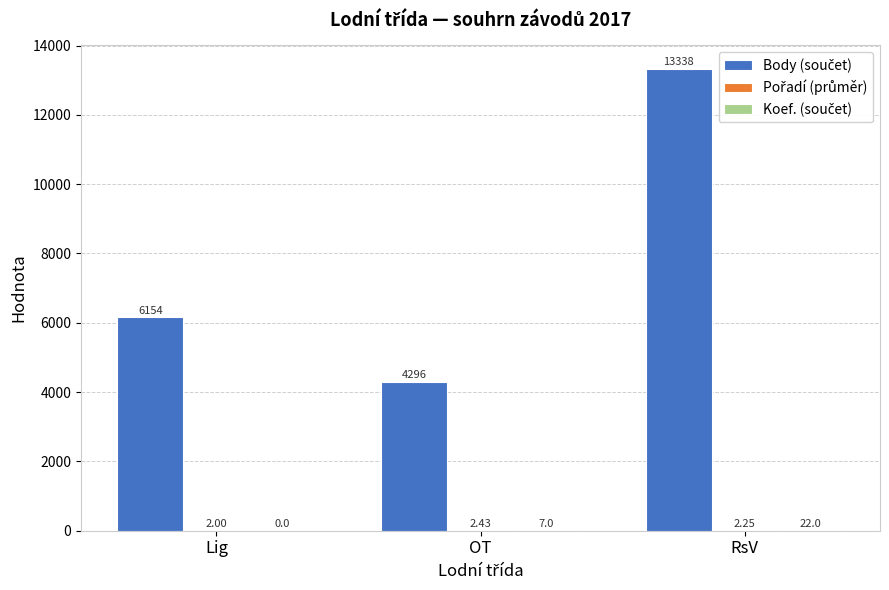

Count the number of data series in this chart.

3